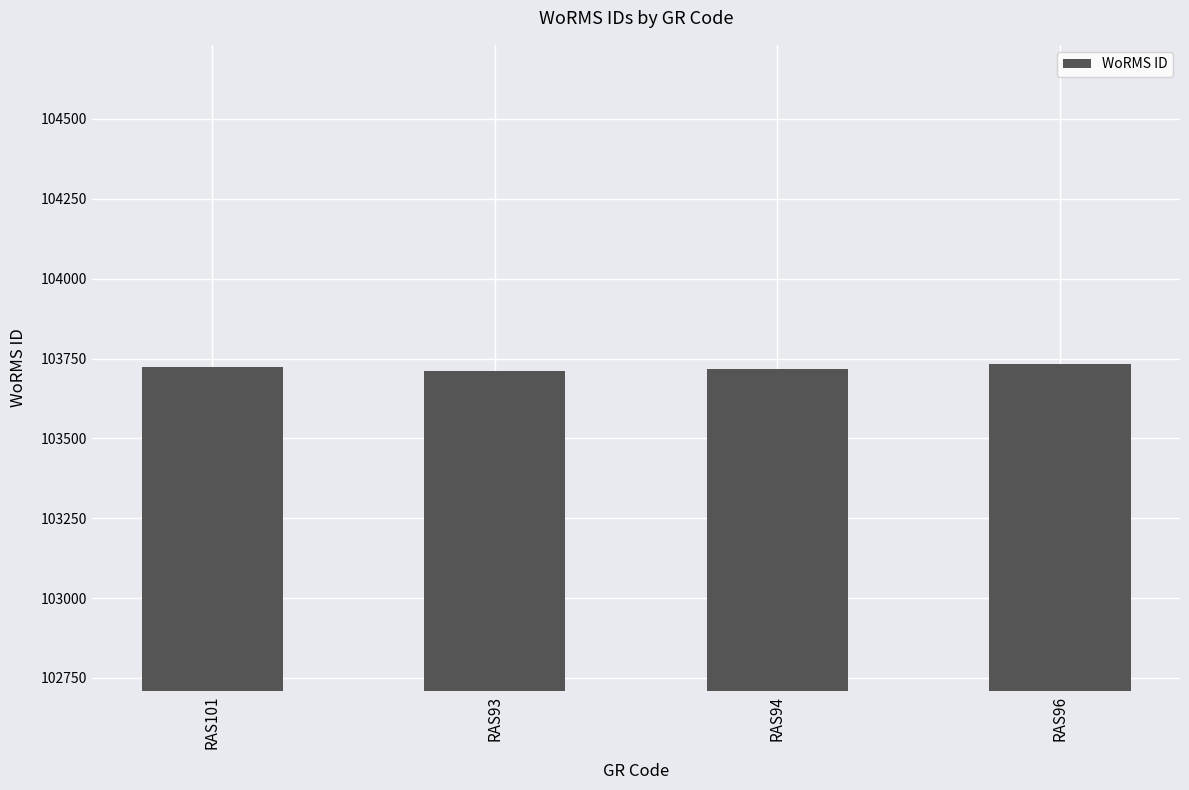

Count the values in the range 103718 to 103732.

3